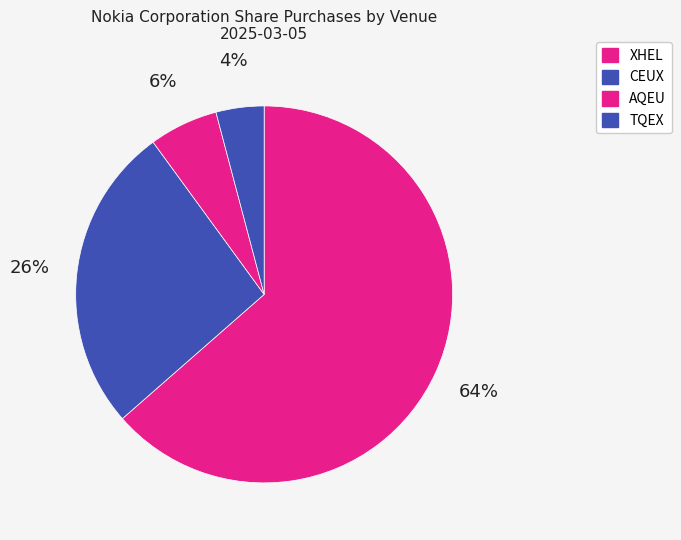

What percentage do TQEX and CEUX together represent?

30.5%